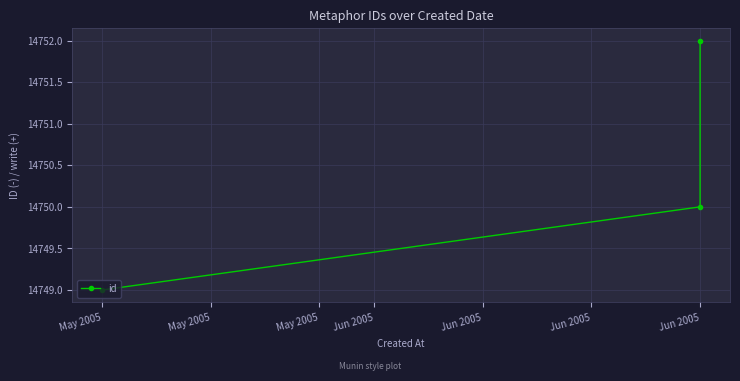

What is the average value?

14750